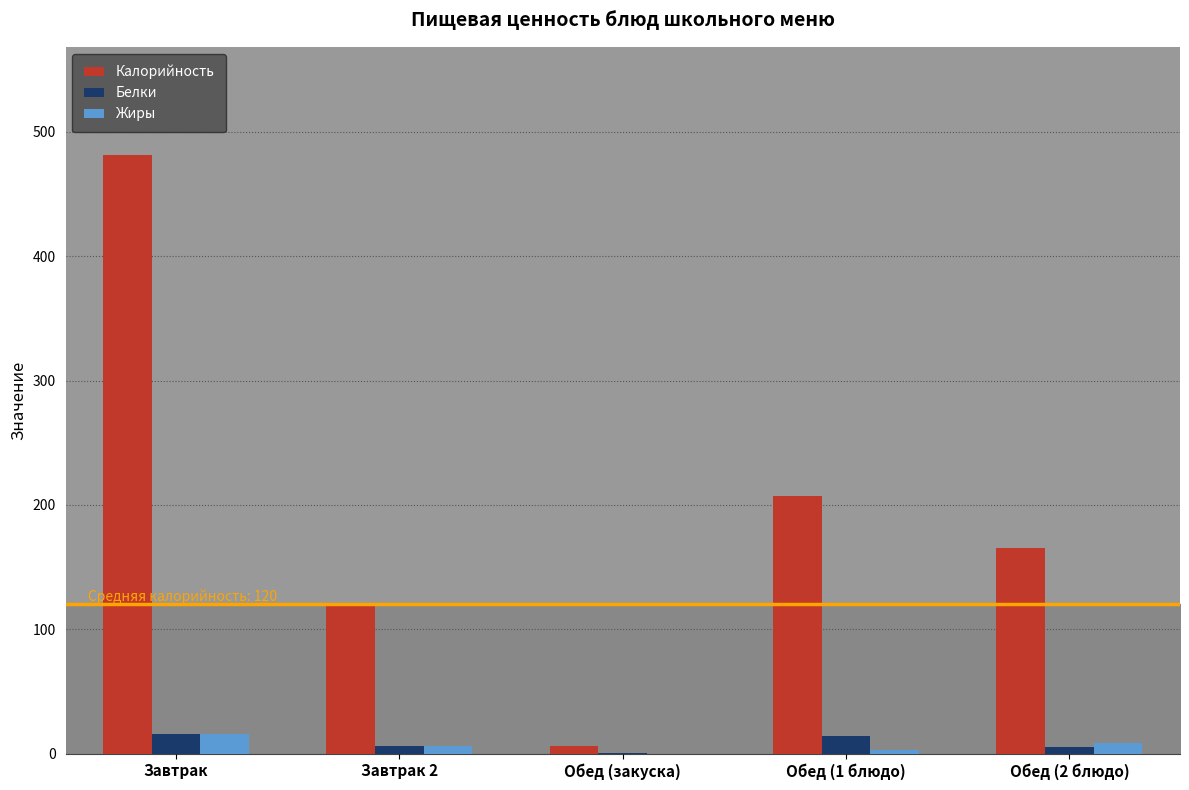

Are the bars horizontal?

No